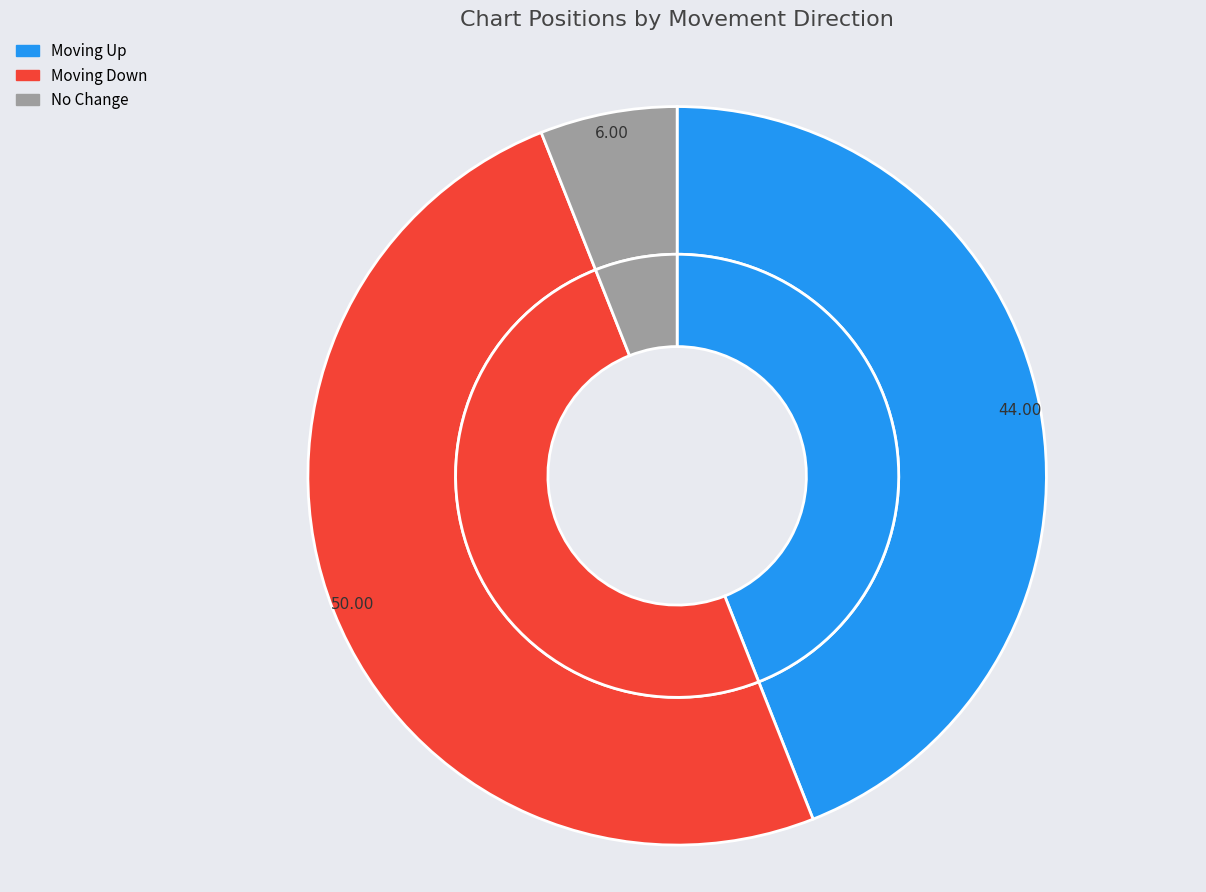

Is there a majority slice in this chart?

No